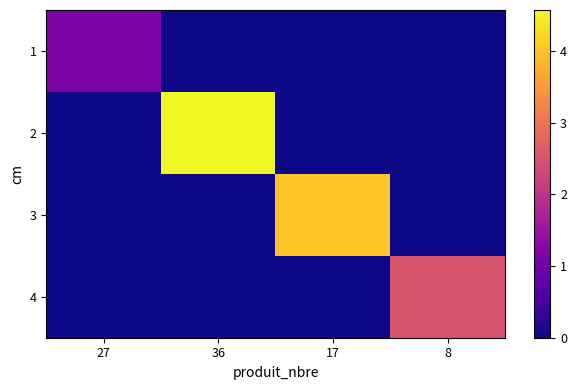

Rank the series by their maximum value, from highest to lowest.

2, 3, 4, 1